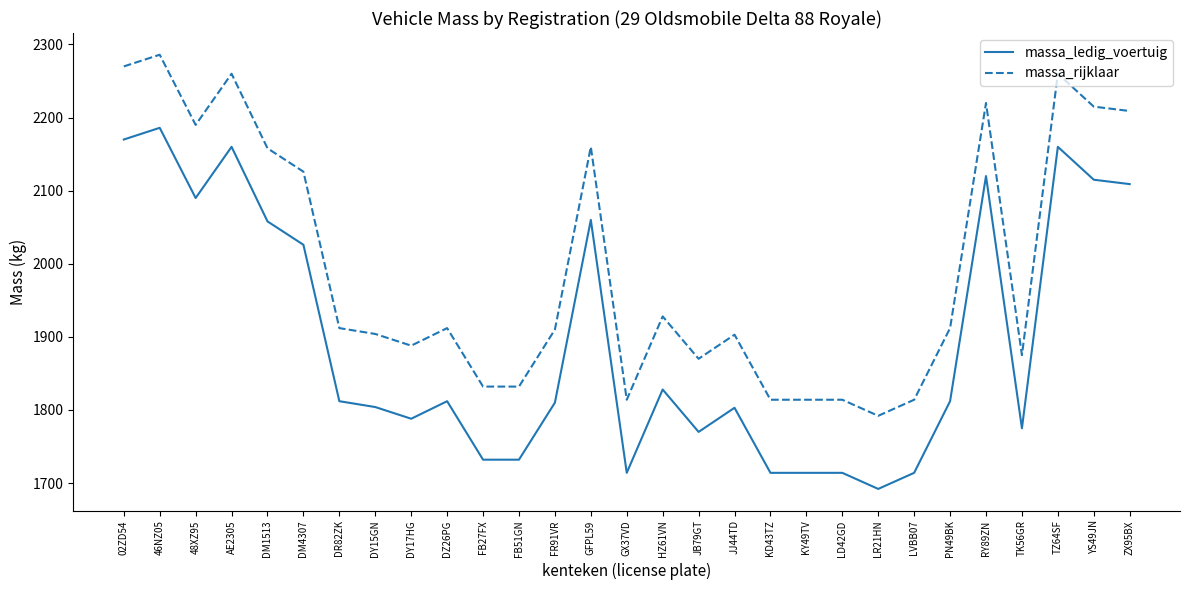

Which series has the largest total across all categories?

massa_rijklaar